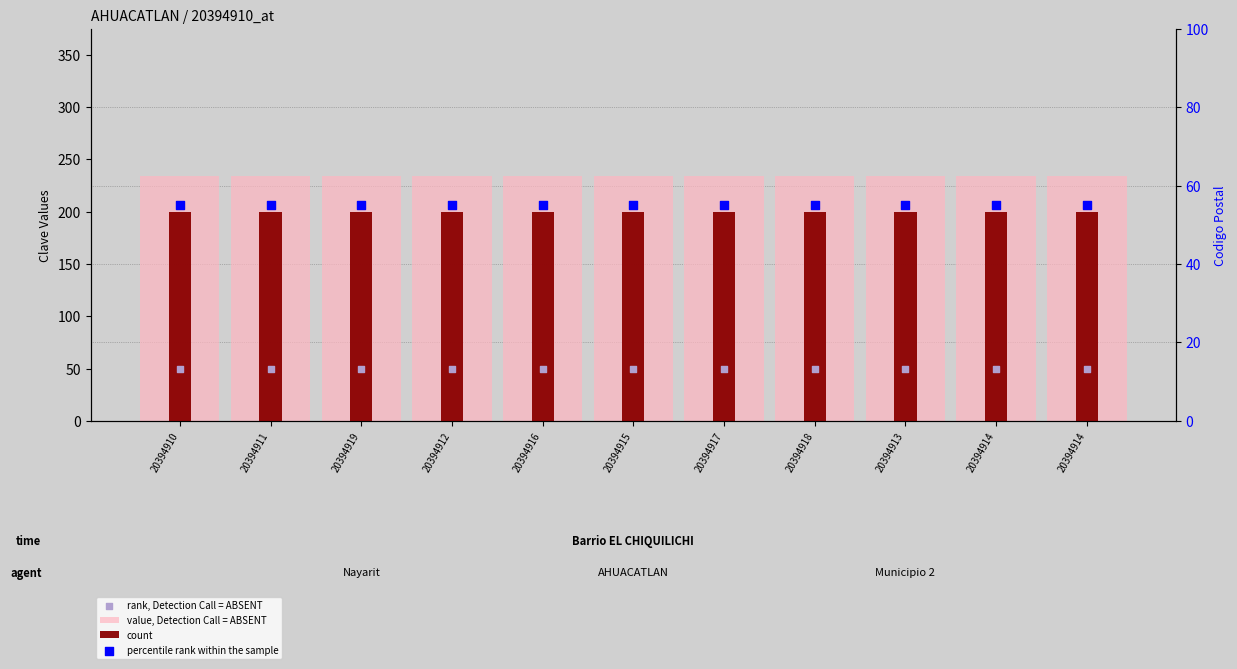

Which series contains the highest Y value?

value, Detection Call = ABSENT